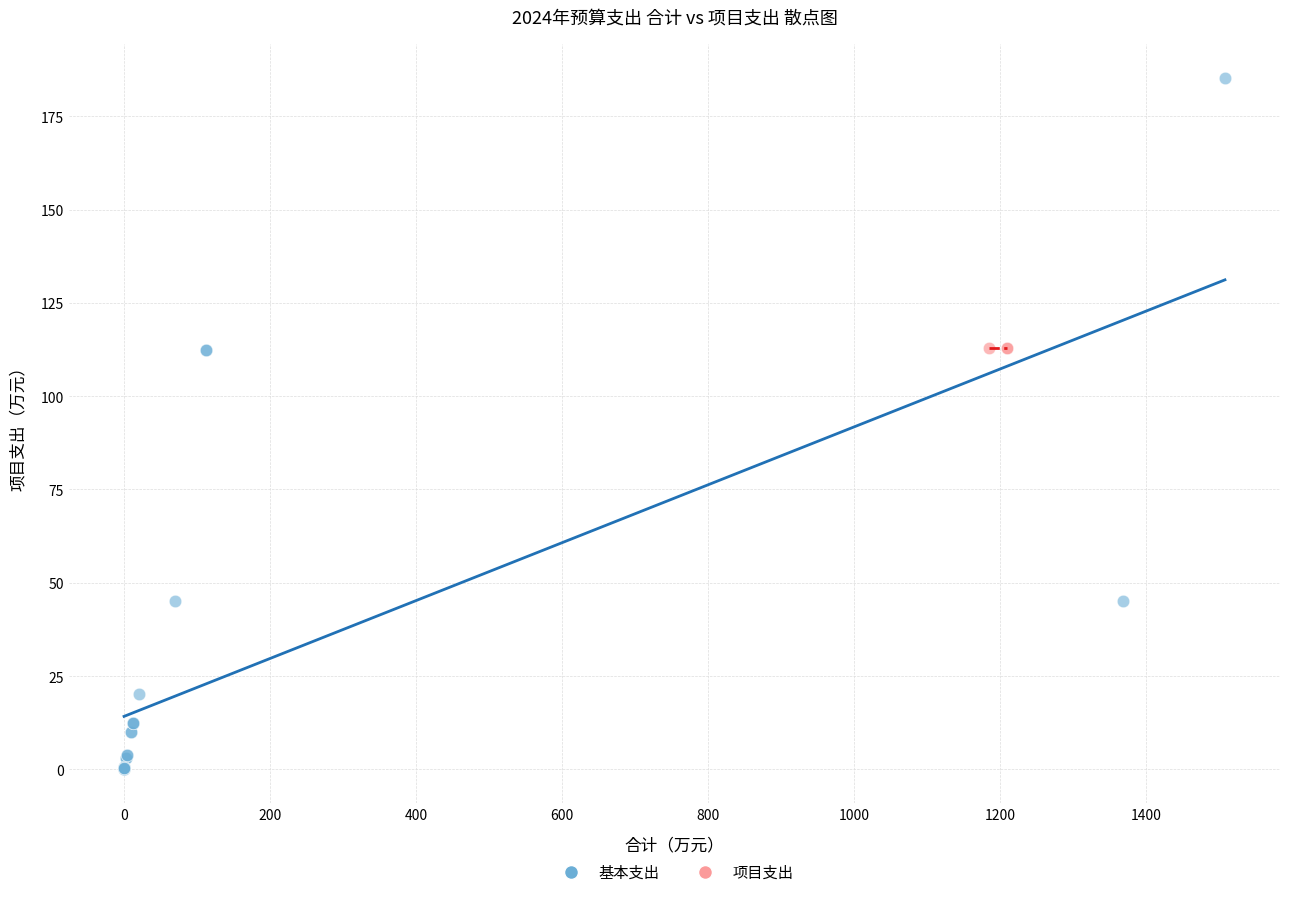

What are all the series names shown in the legend?

基本支出, 项目支出